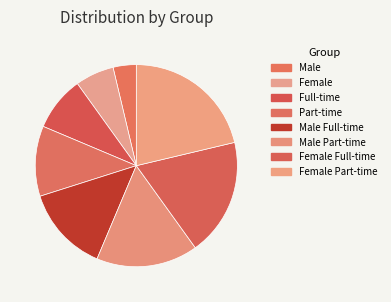

What is the ratio of the value at Female to the value at Female Part-time?

0.3